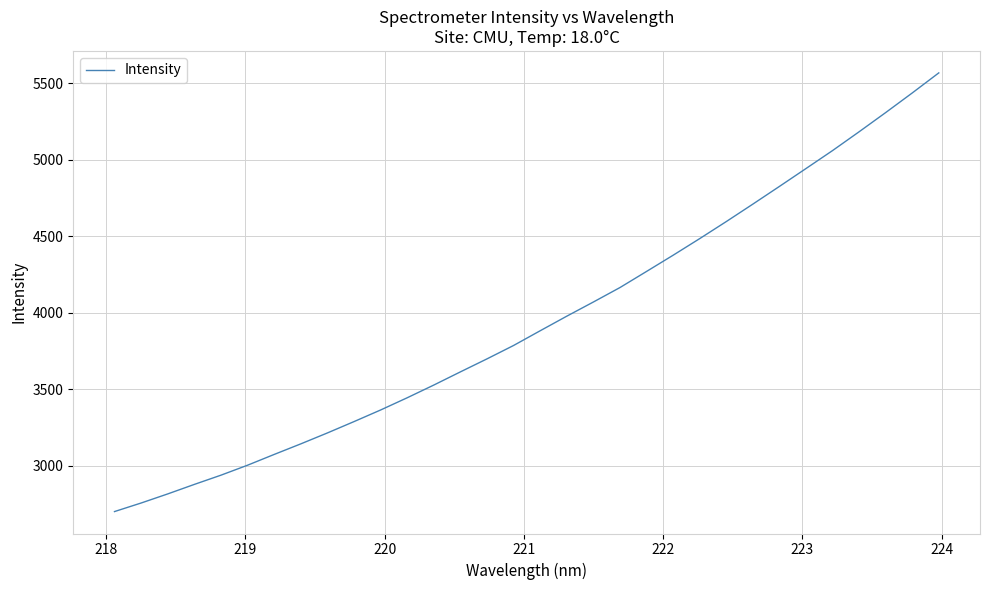

What is the minimum value shown in the chart?

2700.5